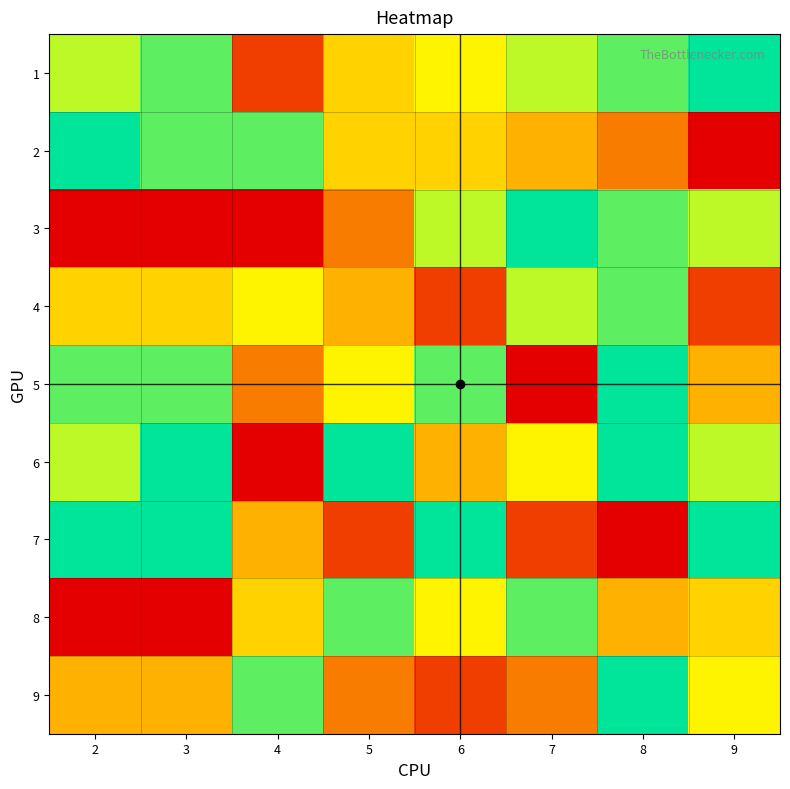

How many categories are shown in the chart?

8